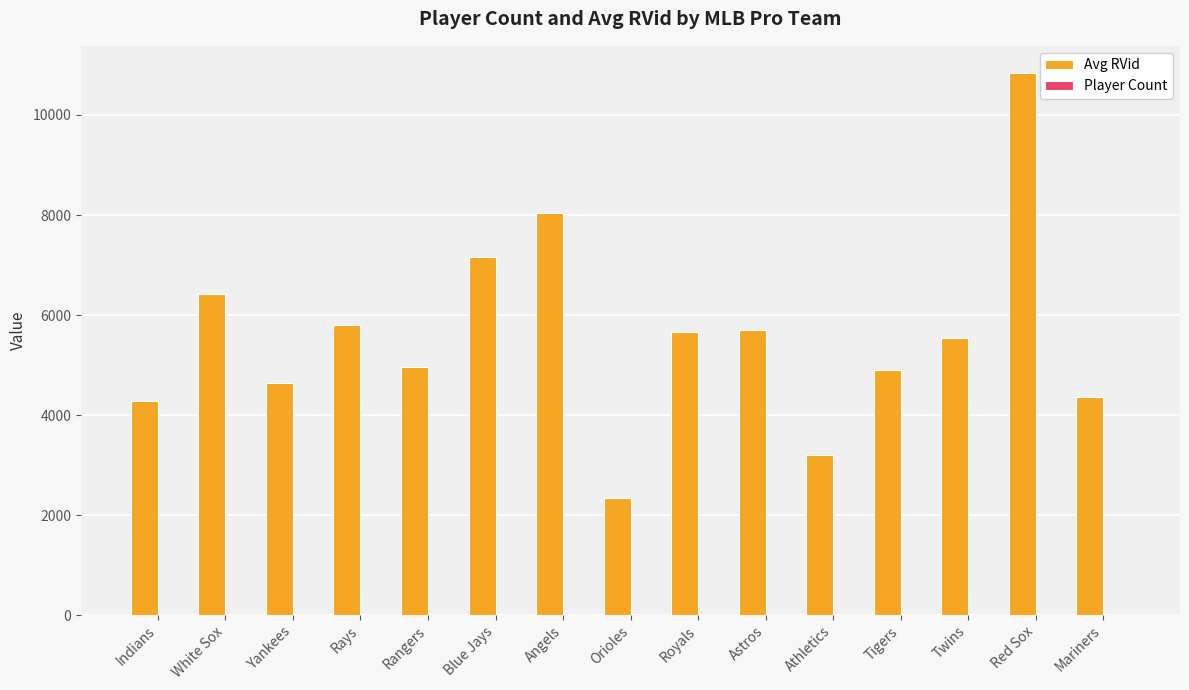

How many groups of bars are there?

15